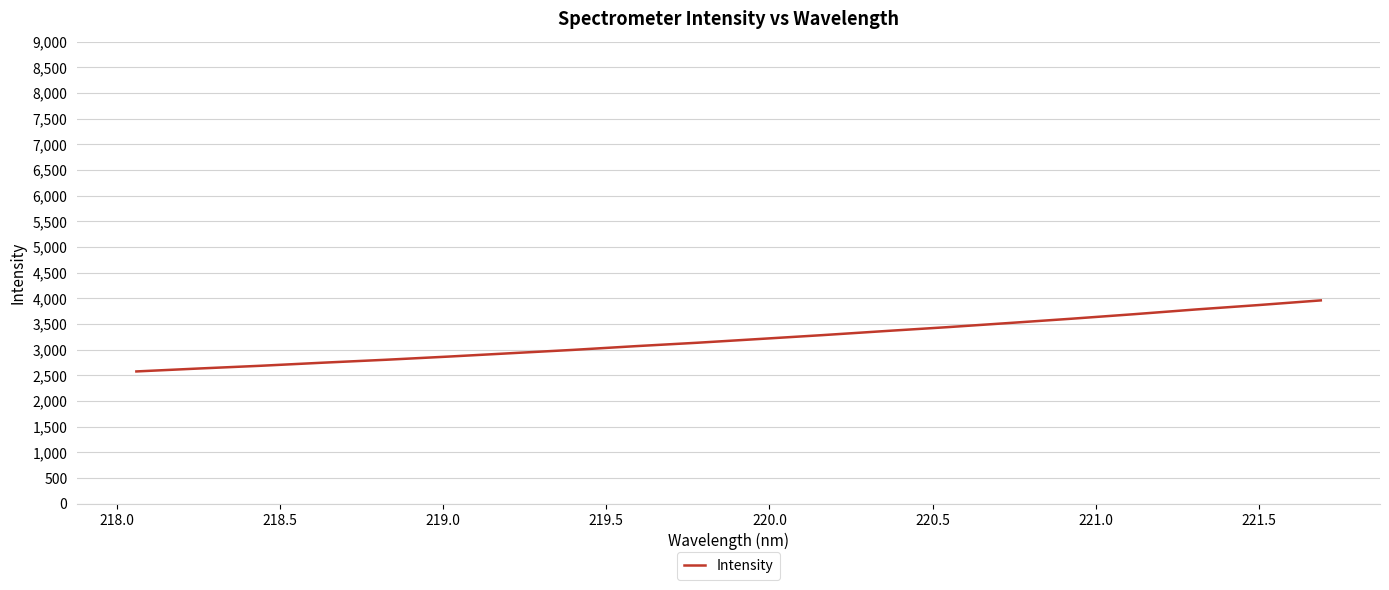

What is the difference between the maximum and minimum values?

1383.7